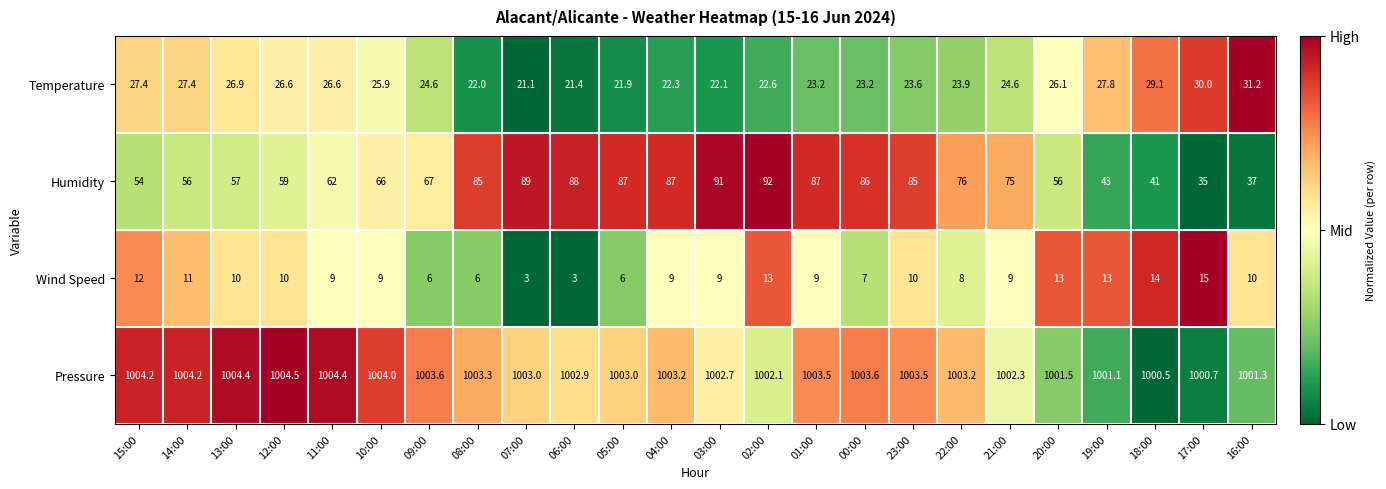

The Humidity series shows 109.7 at 22:00. True or false?

False